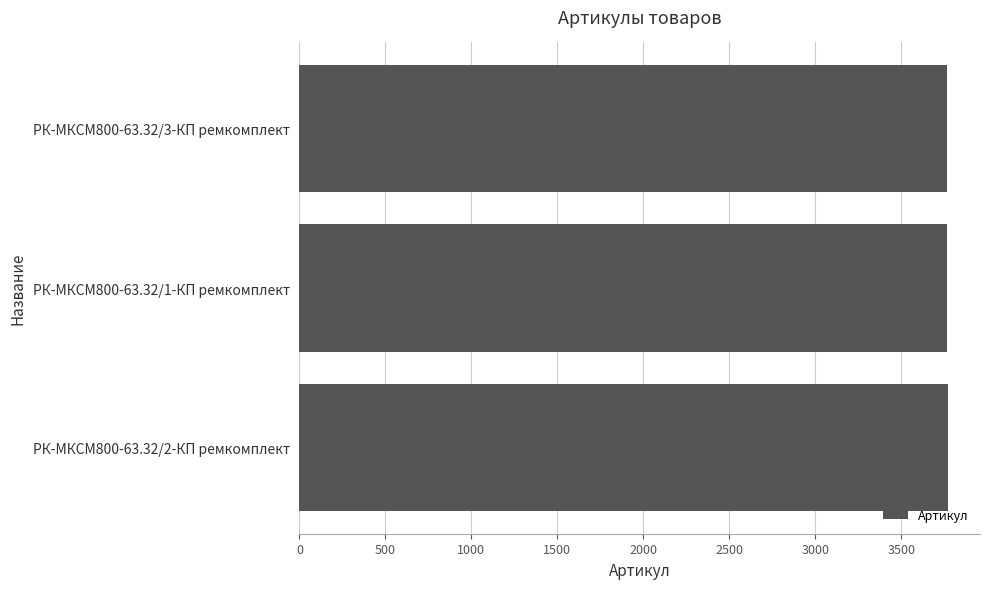

What is the greatest value displayed?

3769